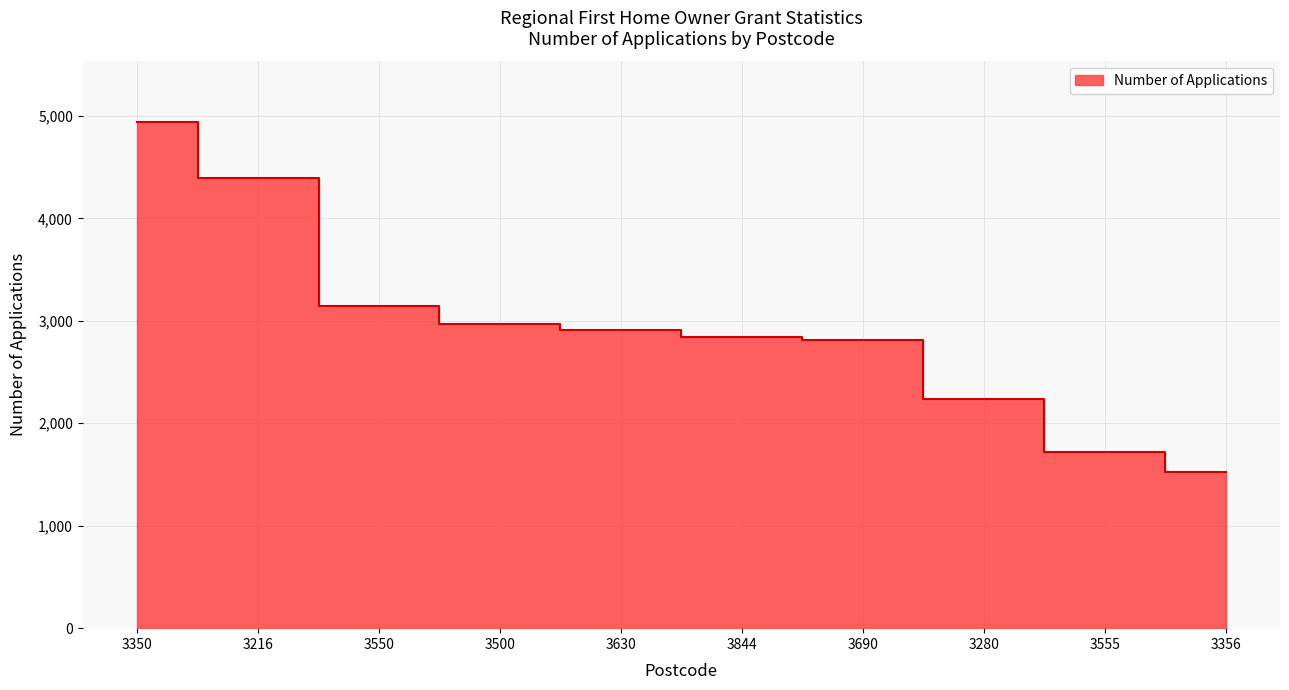

Reading left to right, extract all data points from this chart.

4939	4394	3146	2967	2907	2845	2814	2238	1718	1523